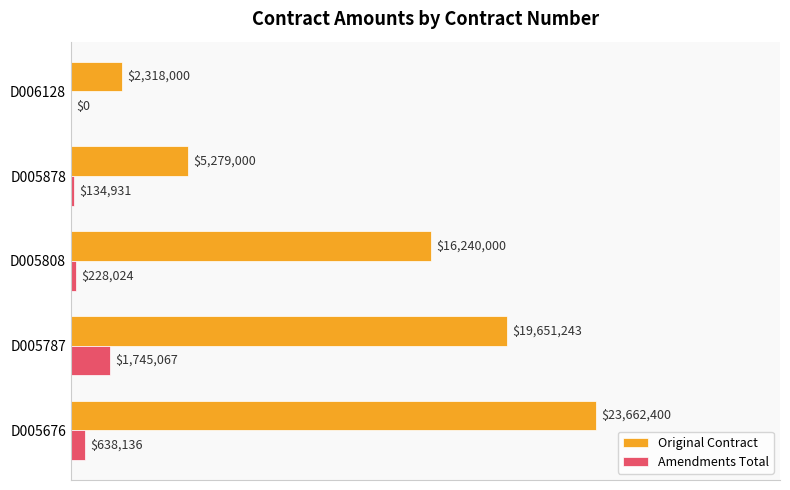

List the series in order of their peak value, lowest first.

Amendments Total, Original Contract